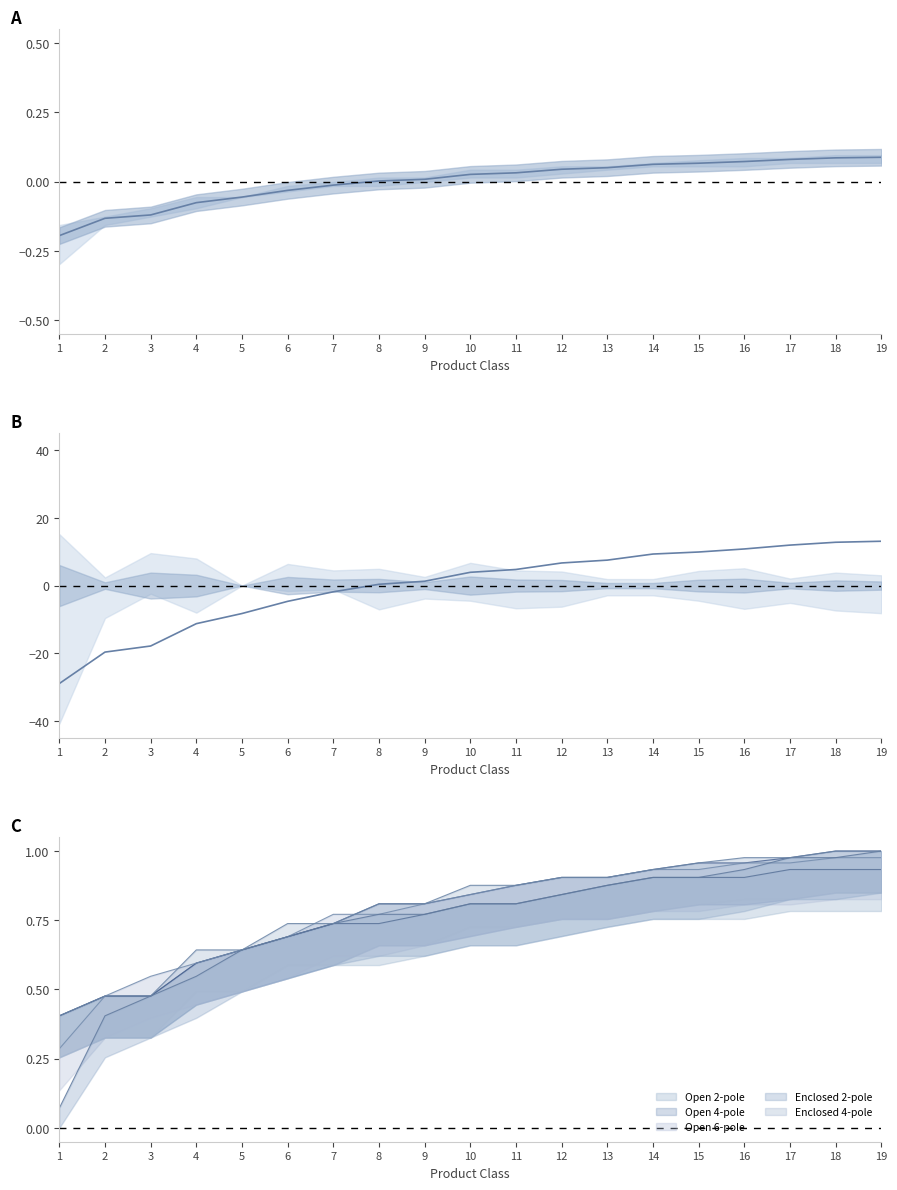

How many intersections are there between mean efficiency (scaled) and mean efficiency (normalized)?

1